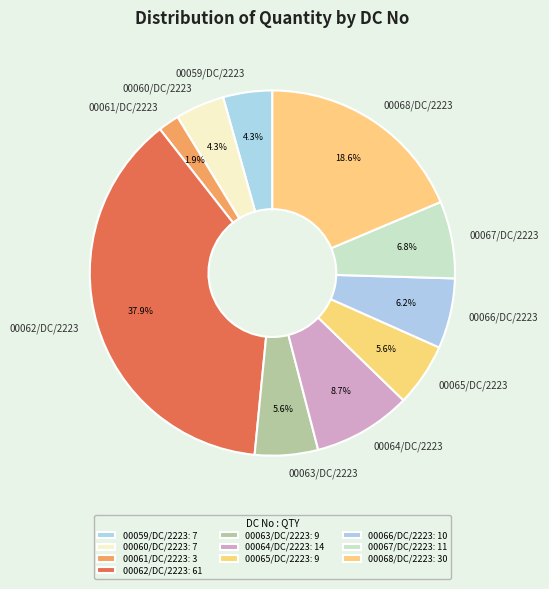

Do 00066/DC/2223 and 00065/DC/2223 together represent more than half of the pie?

No